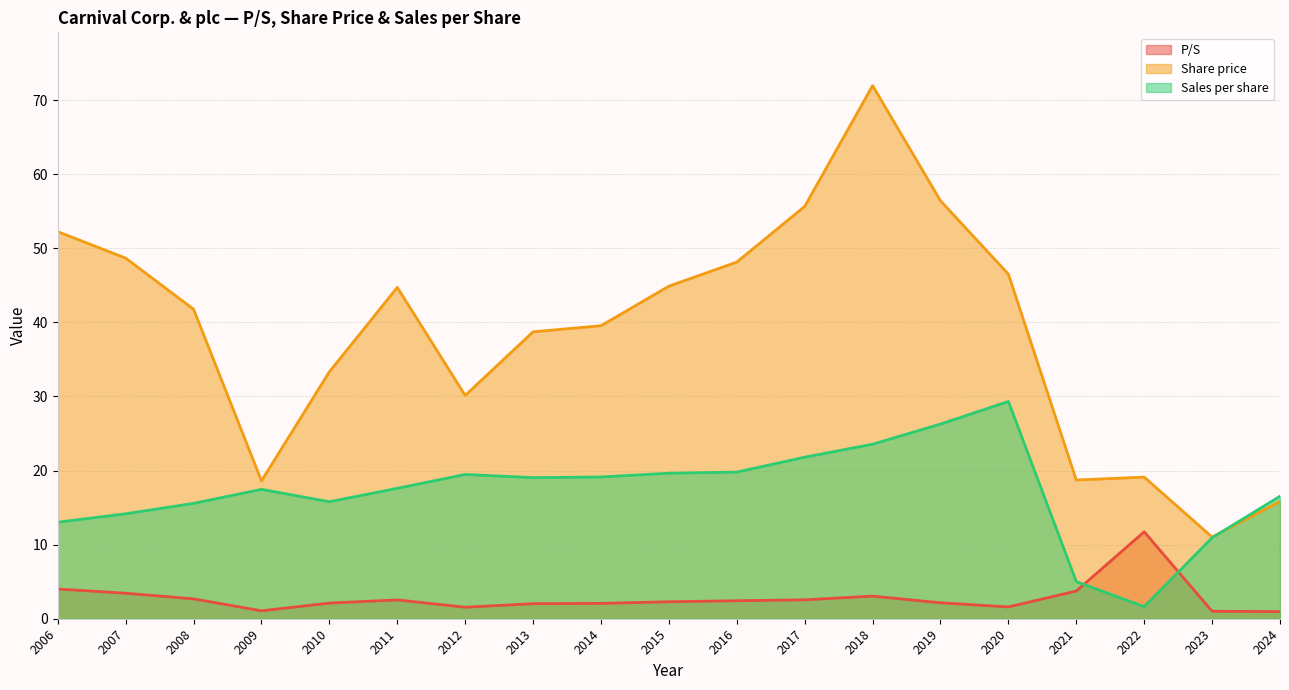

What is the difference between the highest and lowest values at 2023?

10.0